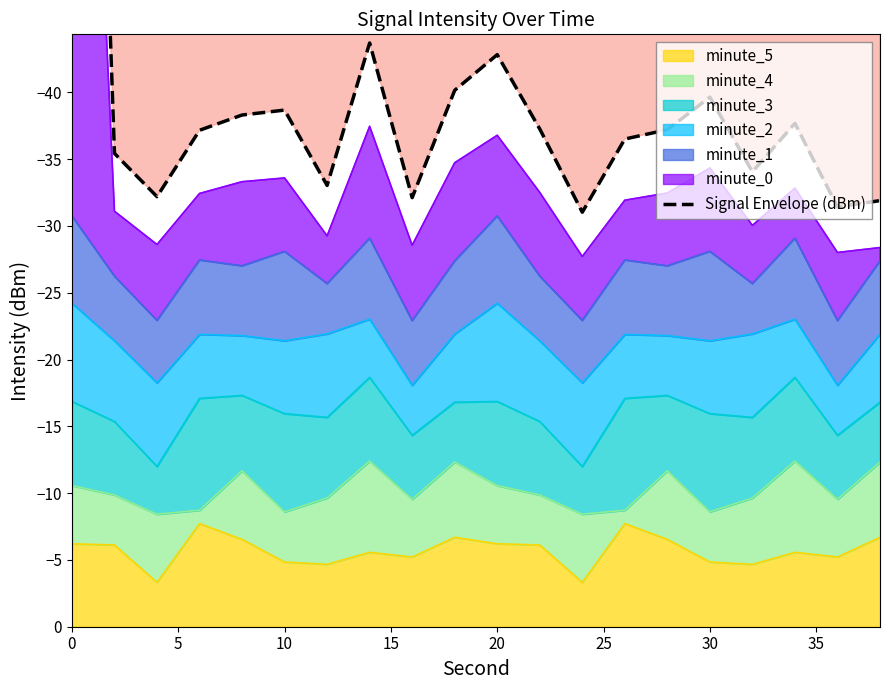

What is the average value?

-40.8